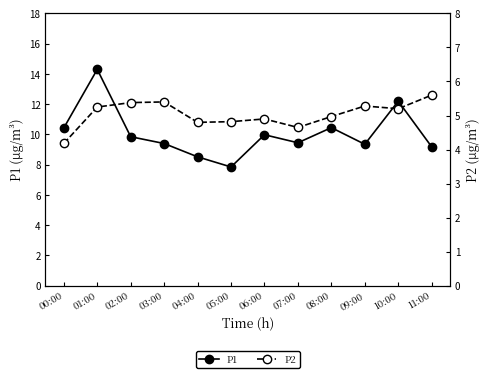

Which category has the highest value in the P2 series?

11:00